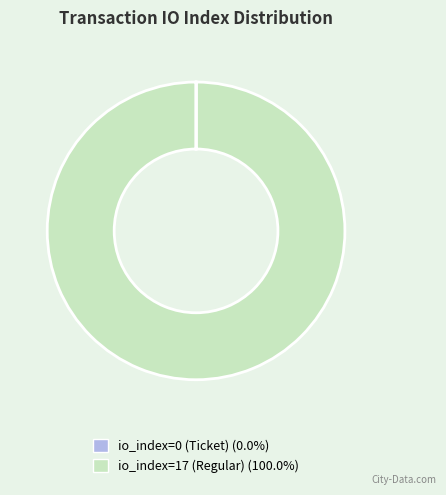

Does io_index=17 (Regular) represent more than half of the total?

Yes